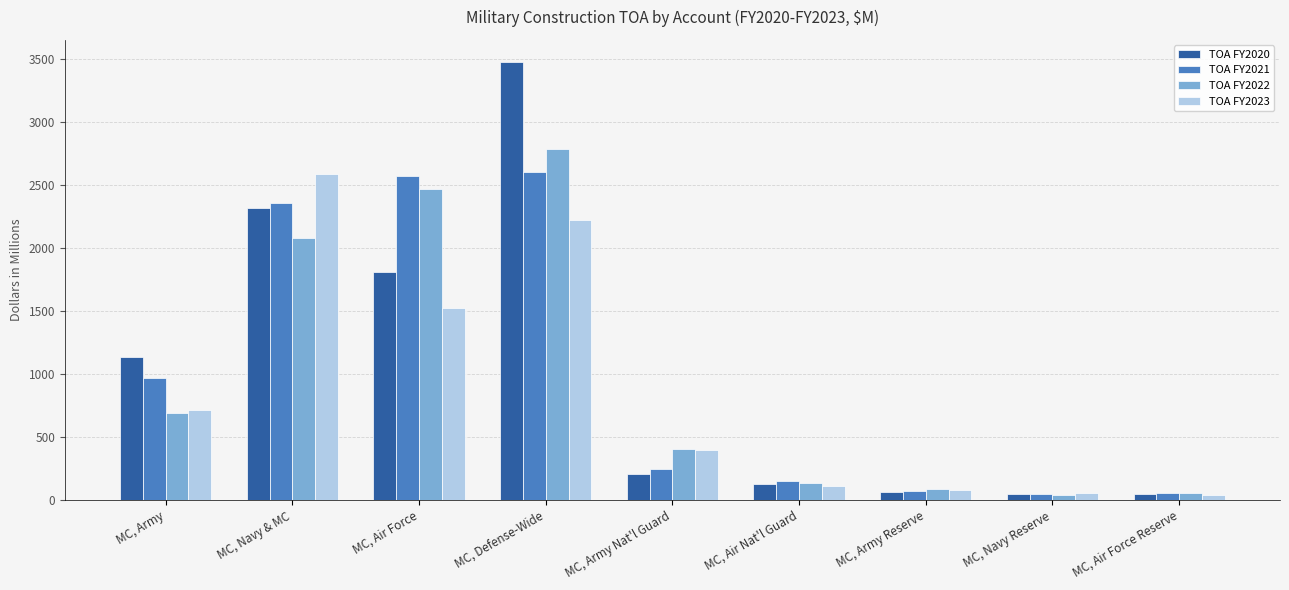

How many groups of bars are there?

9